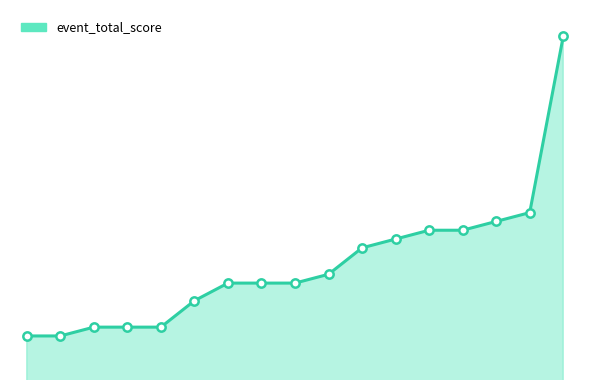

Does the chart display data point markers on the line(s)?

No